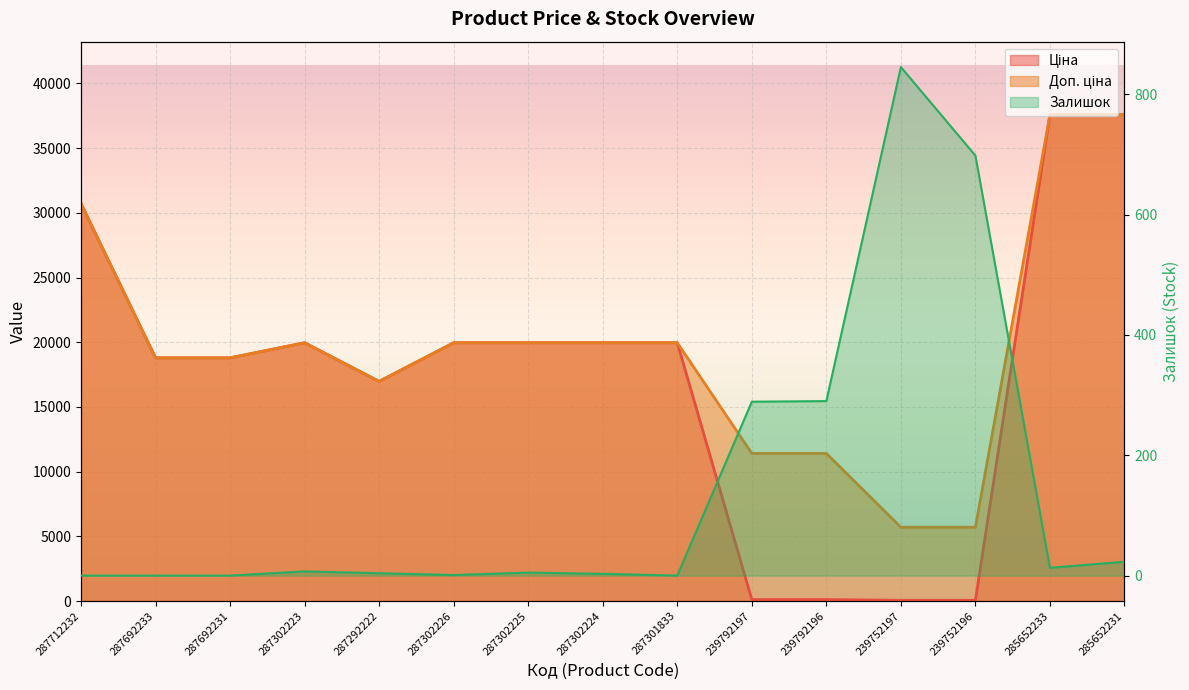

Which series has the largest total across all categories?

Доп. ціна